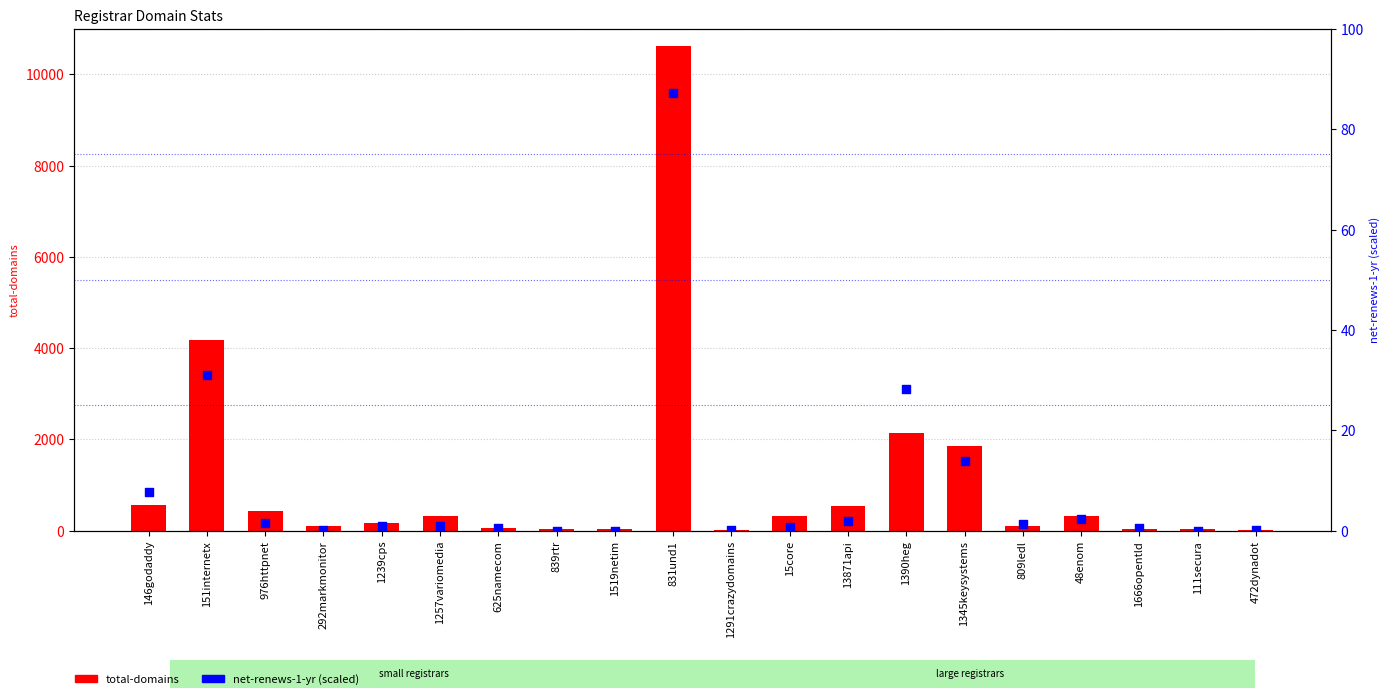

At how many categories does at least one series exceed 8076?

1